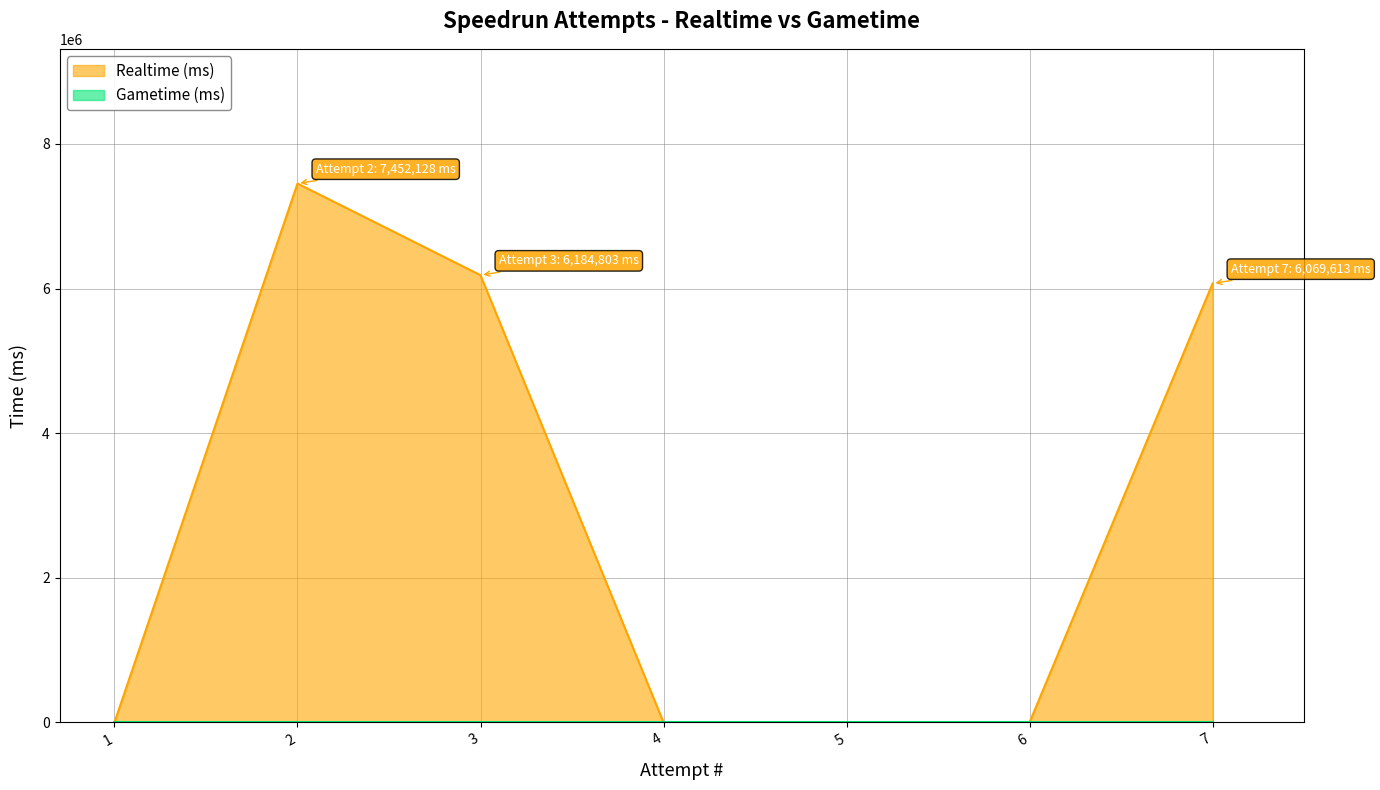

List the labels in order of value, smallest first.

1, 4, 5, 6, 7, 3, 2